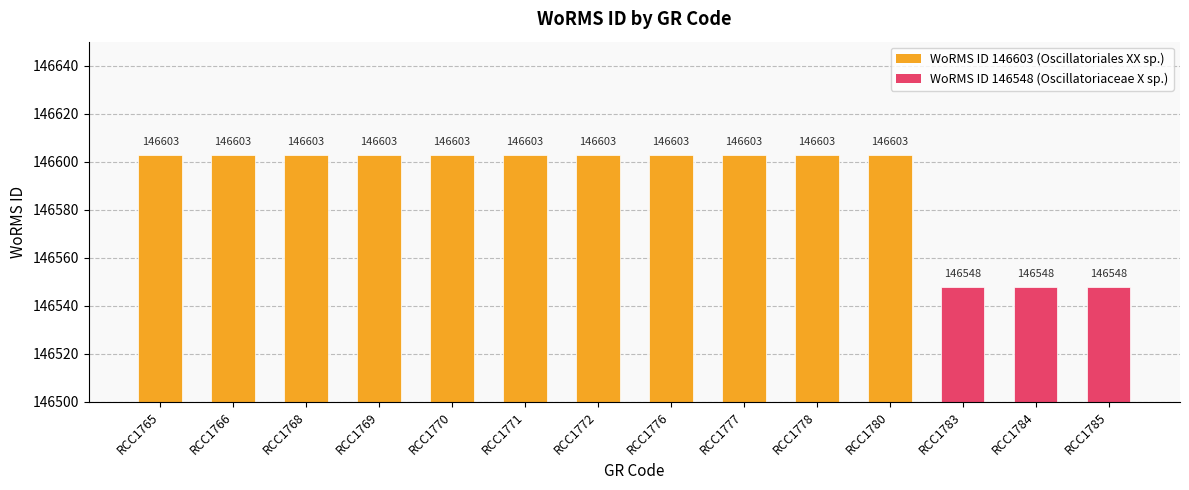

What is the minimum value shown in the chart?

146548